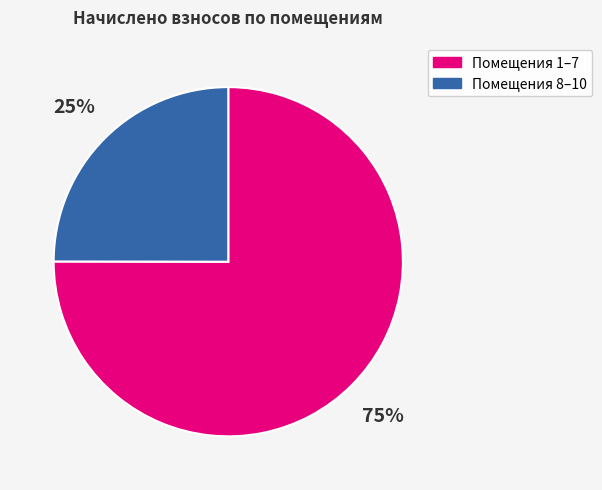

What percentage is the Помещения 1–7 slice, to the nearest percent?

75%